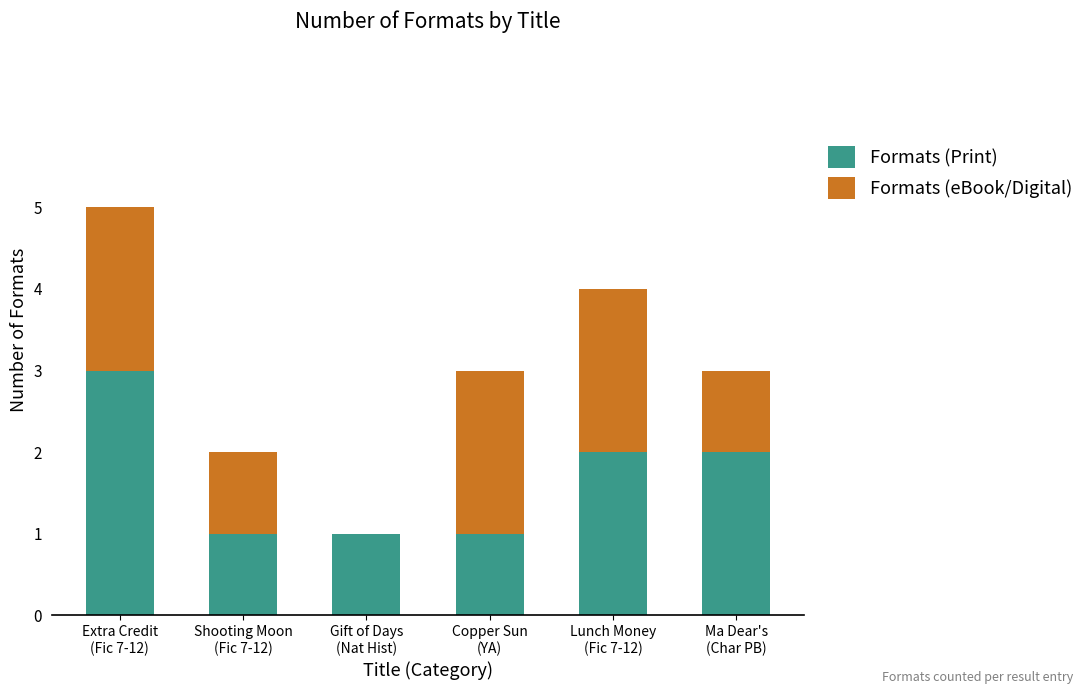

Are the bars horizontal?

No